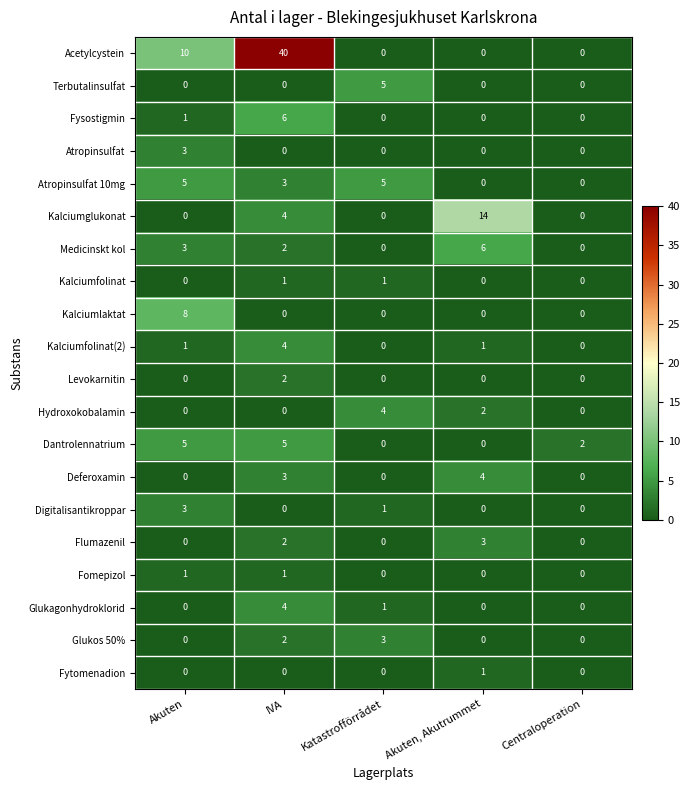

What is the maximum value shown in the chart?

40